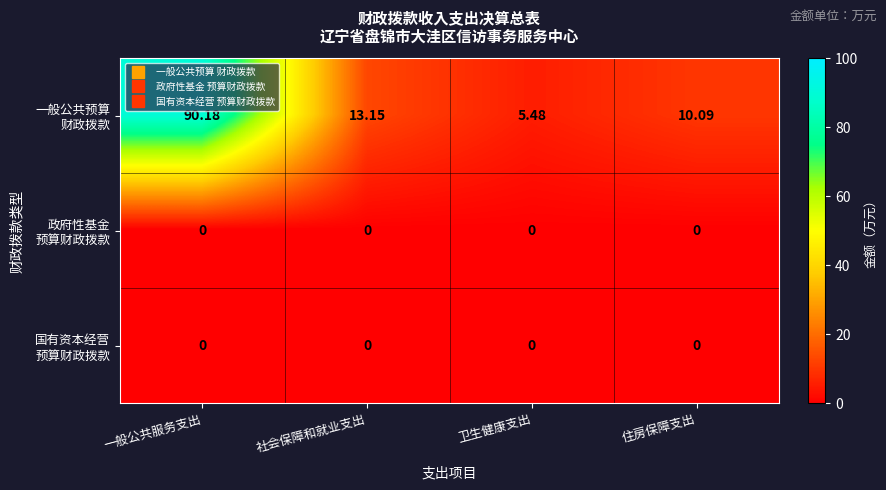

At which category does the chart reach its peak across all series?

一般公共服务支出